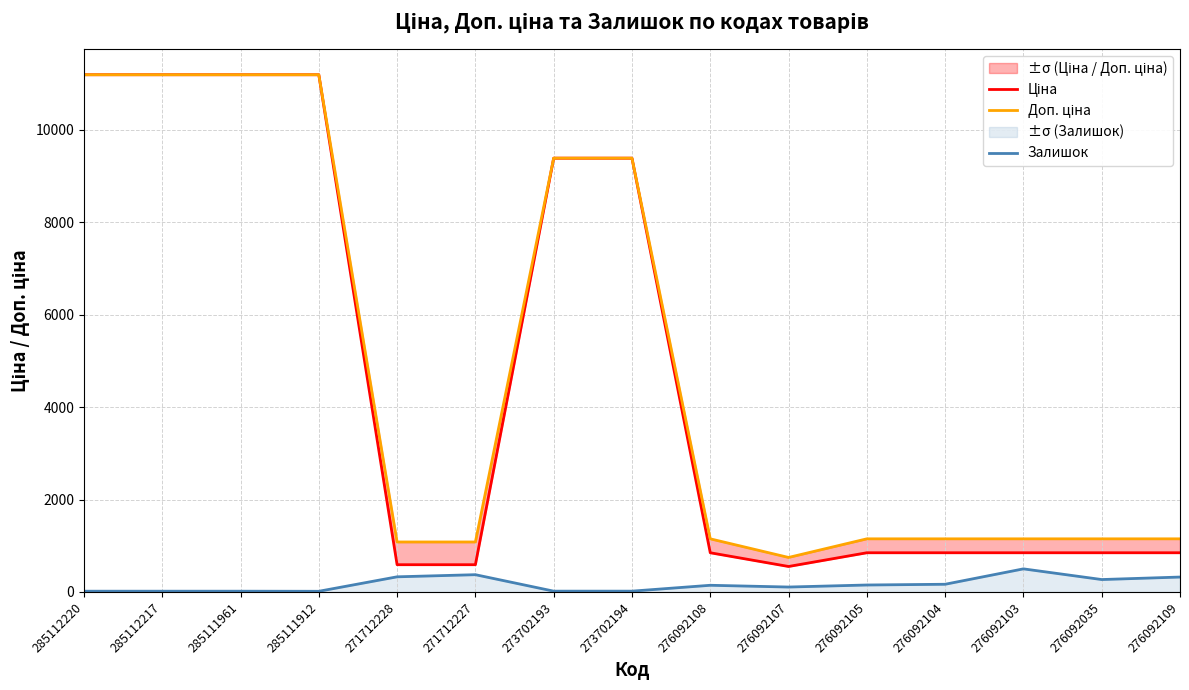

What are all the series names shown in the legend?

Ціна, Доп. ціна, Залишок